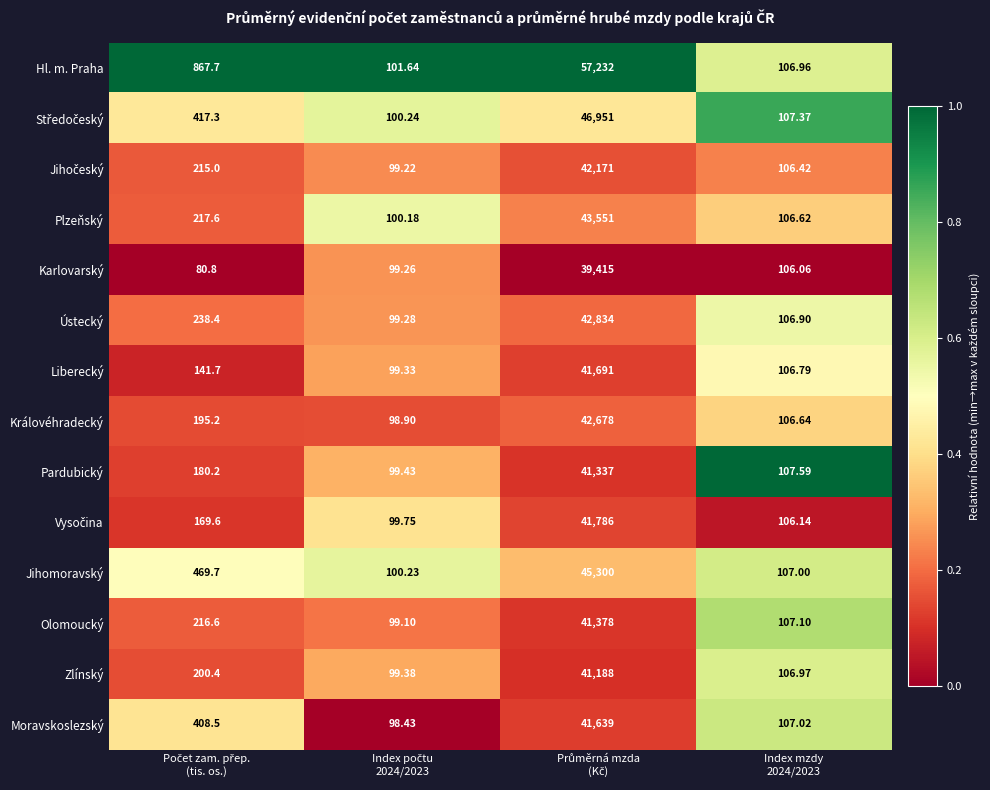

Which series has the largest range (max minus min)?

Hl. m. Praha